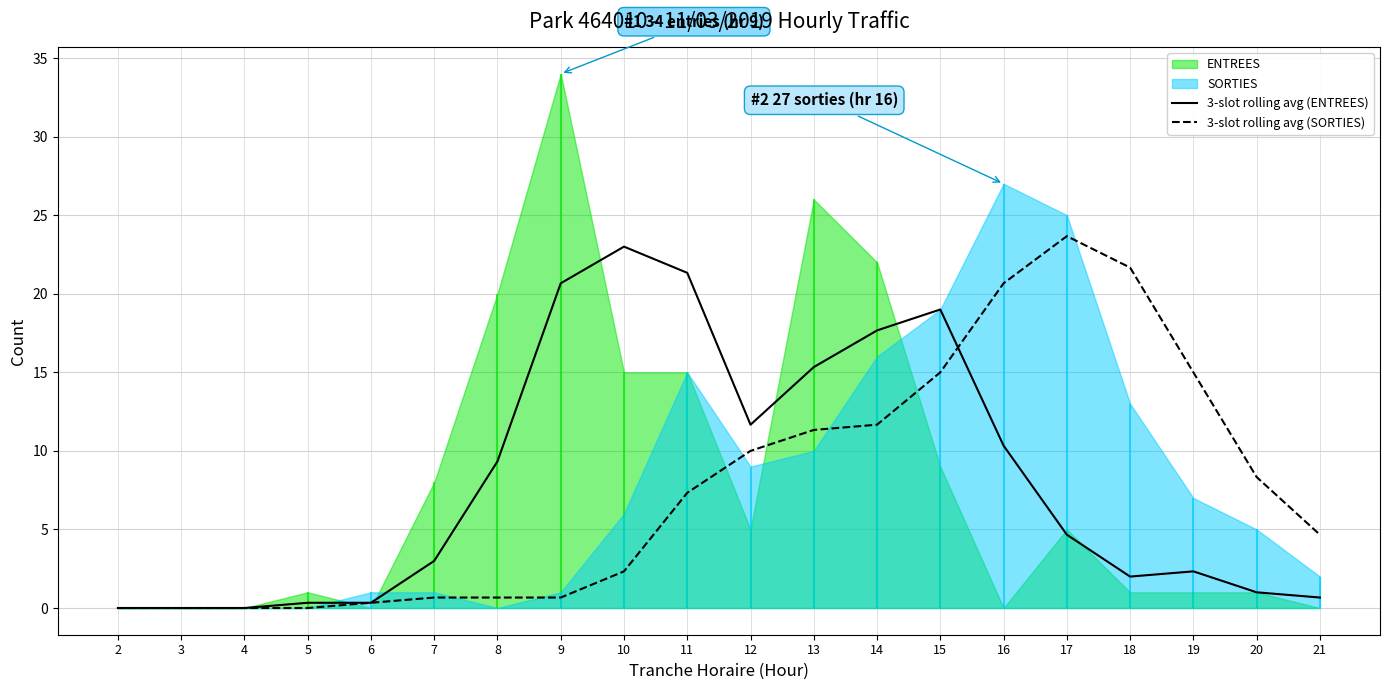

The value of 3-slot rolling avg (SORTIES) at 17 is 16.4. True or false?

False